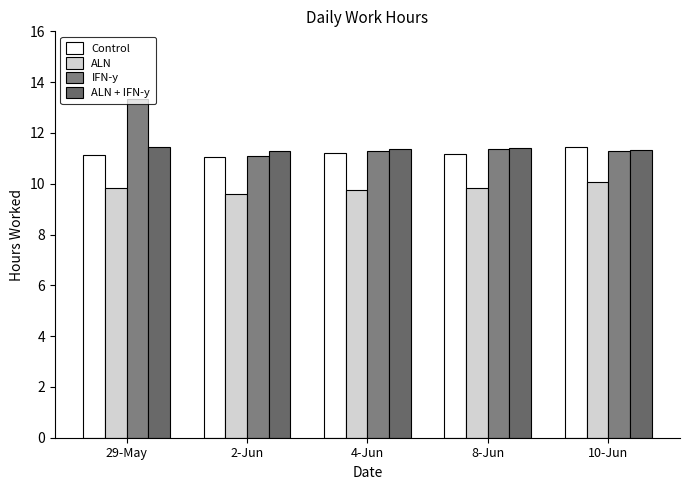

Is the value of Control at 29-May greater than the value of ALN + IFN-y at 4-Jun?

No